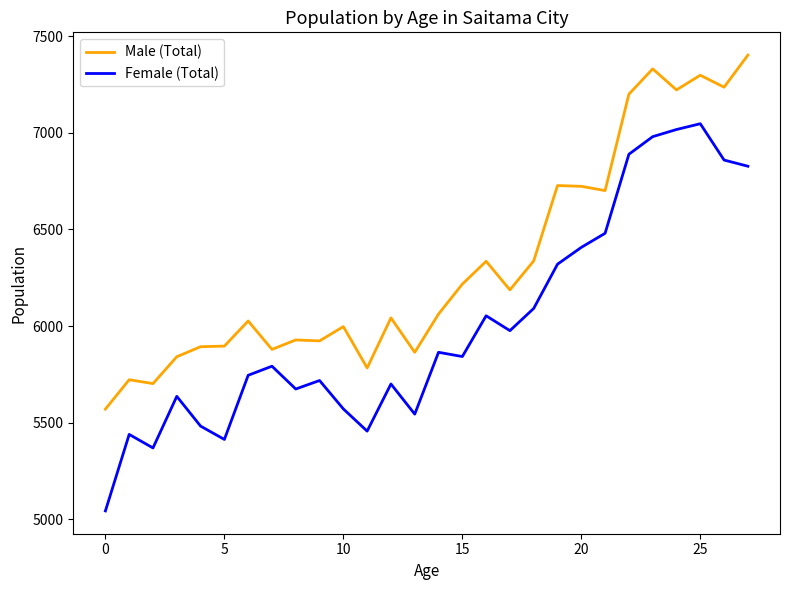

Rank the series by their average value, from lowest to highest.

Female (Total), Male (Total)